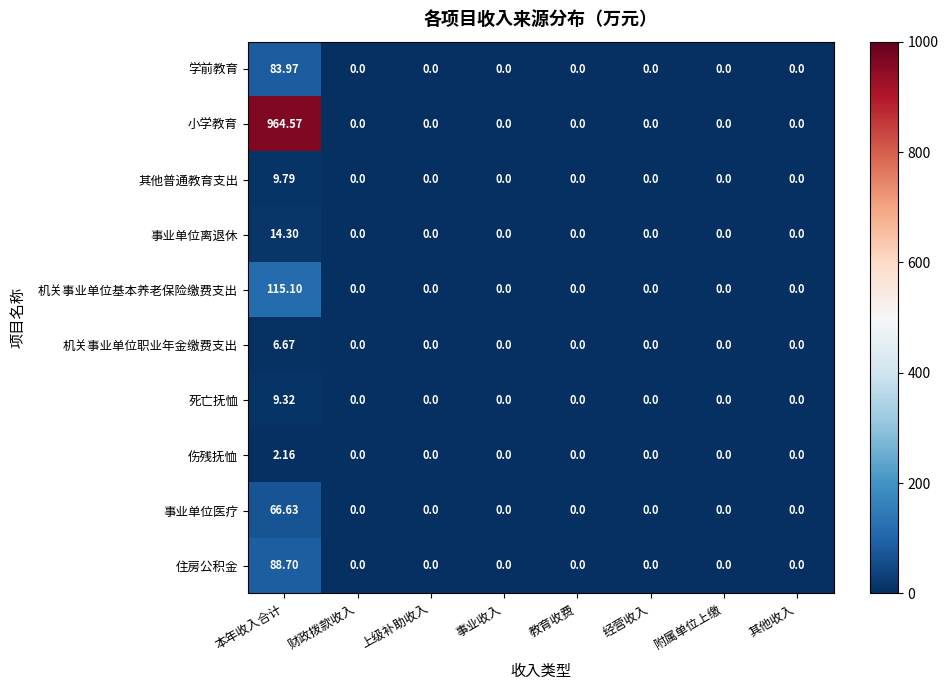

At which category is the sum across all series the highest?

本年收入合计